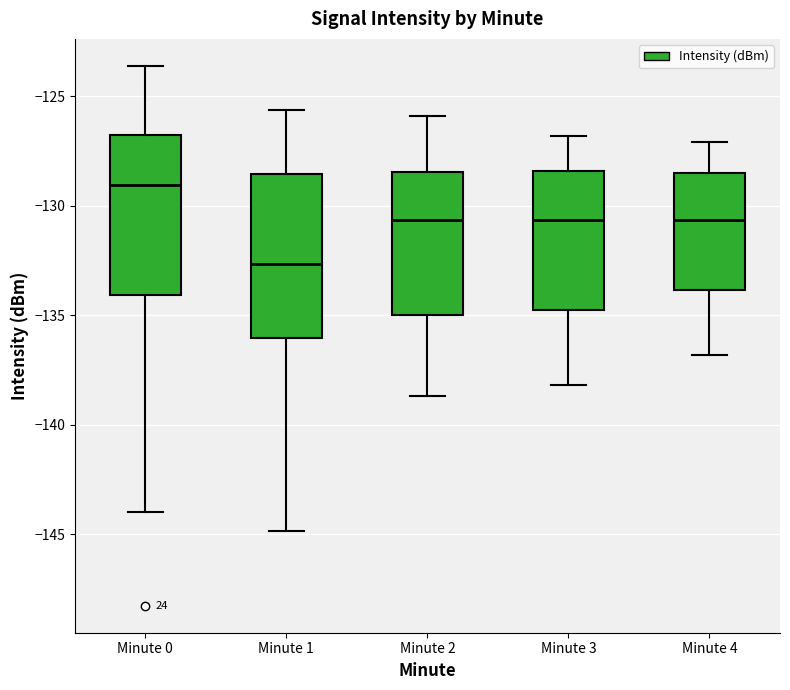

Reading left to right, transcribe this box plot: for each box, give where its median line is, the range the box spans, and where its two whiskers end, as read against the y-axis. The values are not printed on the chart, so give them approximately, as read against the axis.

Minute 0: median -129.0, box -134.0 to -127.0, whiskers -144.0 to -123.5
Minute 1: median -132.5, box -136.0 to -128.5, whiskers -145.0 to -125.5
Minute 2: median -130.5, box -135.0 to -128.5, whiskers -138.5 to -126.0
Minute 3: median -130.5, box -135.0 to -128.5, whiskers -138.0 to -127.0
Minute 4: median -130.5, box -134.0 to -128.5, whiskers -137.0 to -127.0